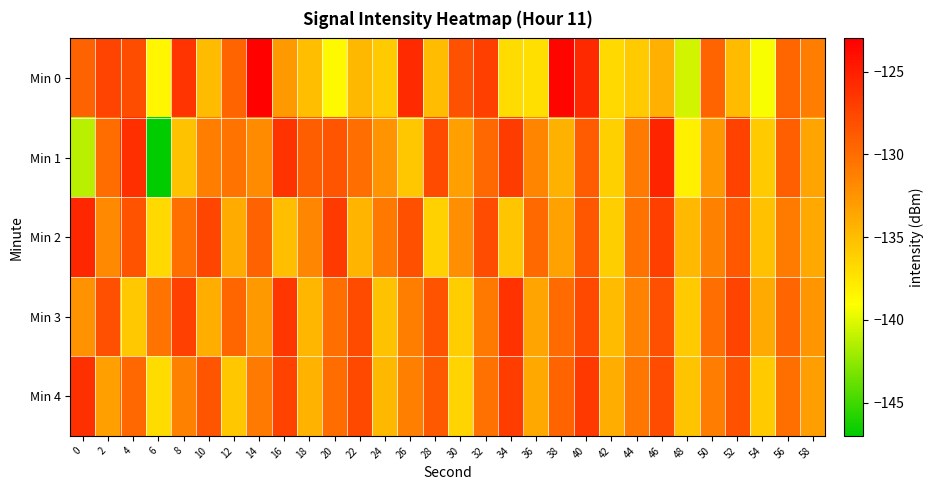

Reading left to right, what are all the values shown in this chart?

Min 0: 0=-129.3	2=-127.3	4=-128.0	6=-138.5	8=-126.4	10=-134.9	12=-129.4	14=-123.2	16=-132.8	18=-135.0	20=-138.7	22=-134.7	24=-135.8	26=-125.8	28=-134.9	30=-128.3	32=-127.1	34=-136.9	36=-137.1	38=-123.5	40=-125.6	42=-136.8	44=-135.8	46=-134.2	48=-140.4	50=-129.5	52=-134.9	54=-139.3	56=-129.6	58=-131.0
Min 1: 0=-141.2	2=-129.9	4=-126.1	6=-147.1	8=-135.3	10=-131.2	12=-130.5	14=-132.0	16=-126.4	18=-129.0	20=-128.5	22=-130.1	24=-132.4	26=-135.6	28=-127.8	30=-133.2	32=-129.7	34=-126.9	36=-131.5	38=-134.3	40=-128.9	42=-136.2	44=-130.8	46=-125.4	48=-138.1	50=-132.7	52=-127.3	54=-135.9	56=-129.1	58=-133.5
Min 2: 0=-125.6	2=-131.8	4=-128.4	6=-136.7	8=-130.2	10=-127.5	12=-133.9	14=-129.3	16=-135.1	18=-131.6	20=-126.8	22=-134.5	24=-130.7	26=-128.2	28=-136.3	30=-132.1	32=-127.9	34=-135.5	36=-129.8	38=-133.4	40=-128.6	42=-136.1	44=-130.4	46=-127.1	48=-134.8	50=-131.3	52=-128.7	54=-135.2	56=-130.9	58=-133.7
Min 3: 0=-132.3	2=-128.1	4=-135.7	6=-130.5	8=-127.2	10=-134.1	12=-129.6	14=-132.8	16=-126.5	18=-134.6	20=-130.2	22=-127.8	24=-135.3	26=-131.1	28=-128.4	30=-136.0	32=-130.7	34=-126.2	36=-133.5	38=-129.9	40=-127.6	42=-134.9	44=-131.4	46=-128.1	48=-135.8	50=-130.1	52=-127.4	54=-133.8	56=-129.5	58=-132.6
Min 4: 0=-126.1	2=-133.2	4=-129.7	6=-136.9	8=-131.3	10=-128.5	12=-135.6	14=-130.8	16=-127.3	18=-134.4	20=-130.0	22=-127.6	24=-134.7	26=-131.2	28=-128.8	30=-136.5	32=-130.3	34=-127.0	36=-133.7	38=-129.4	40=-126.7	42=-134.1	44=-130.6	46=-127.9	48=-135.4	50=-131.0	52=-128.3	54=-135.9	56=-130.2	58=-133.1